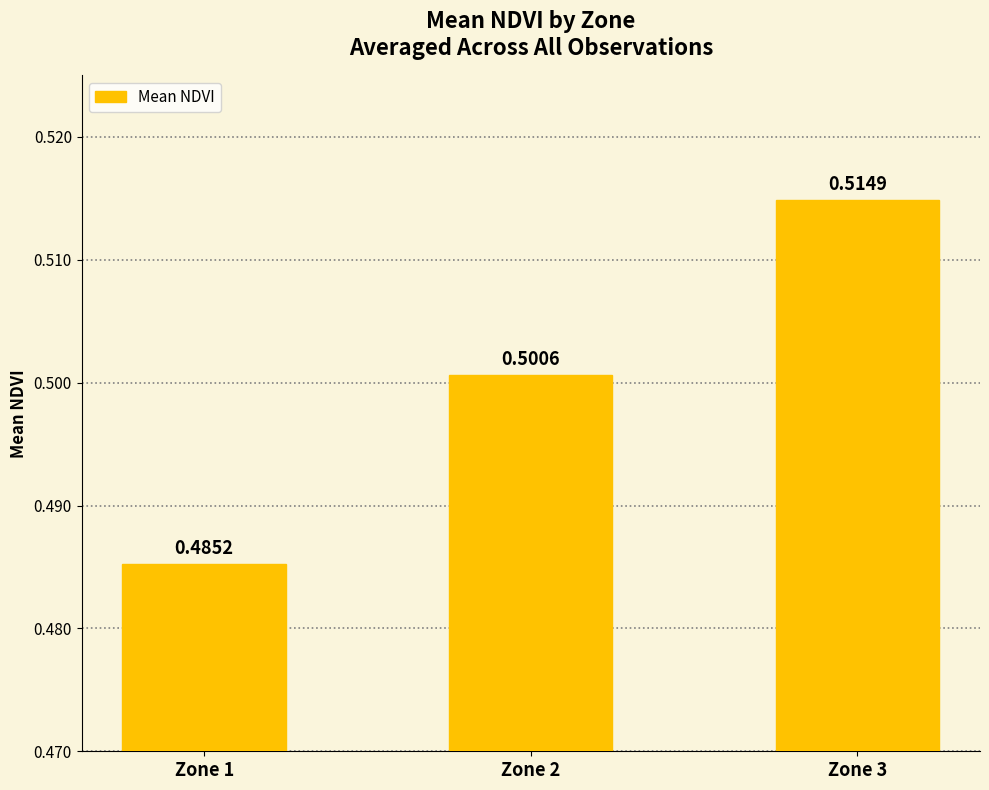

Where is the data nearest to the value 0?

Zone 1